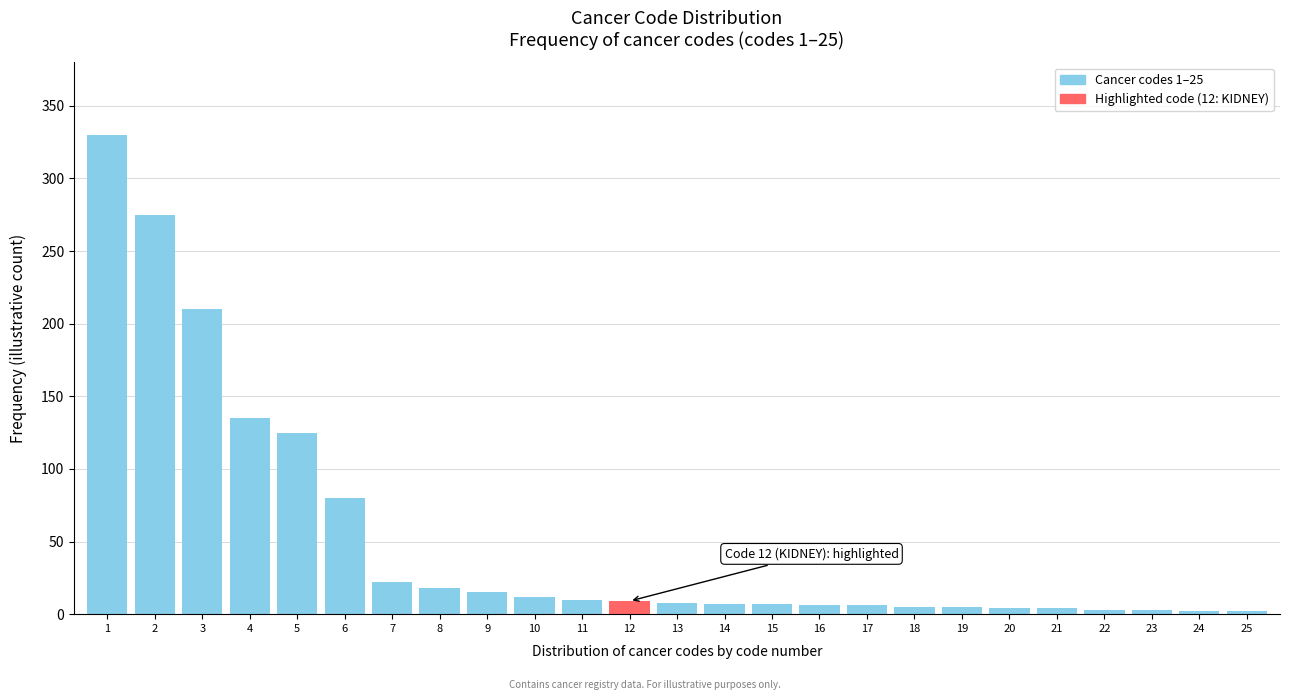

Is it true that the value at 3 is 210?

True